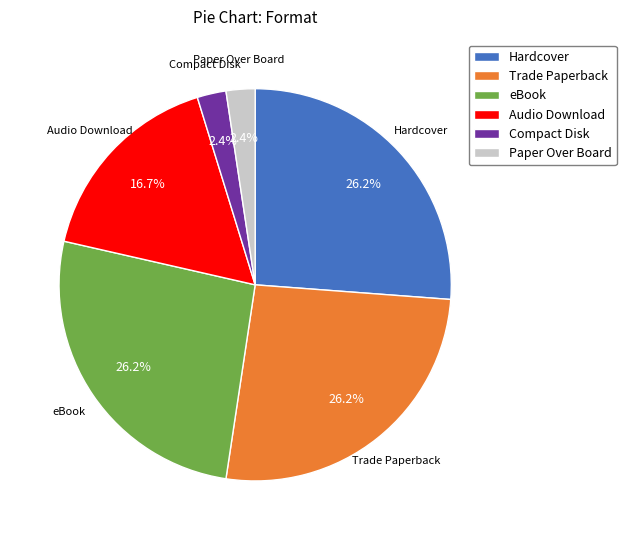

What portion of the pie excludes Trade Paperback?

73.8%